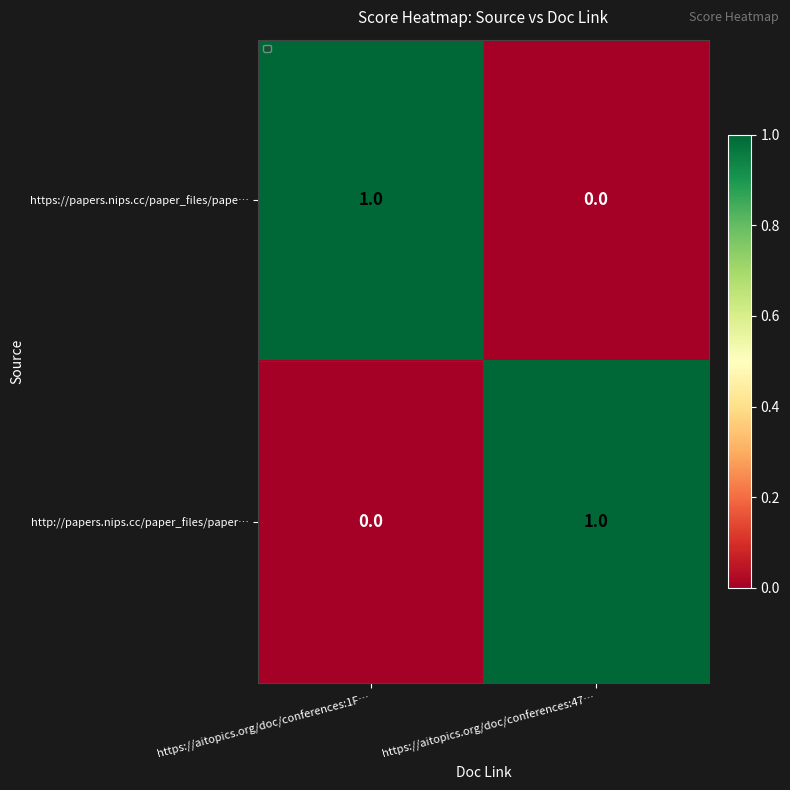

Where is https://papers.nips.cc/paper_files/pape… nearest to the value 0?

https://aitopics.org/doc/conferences:47…